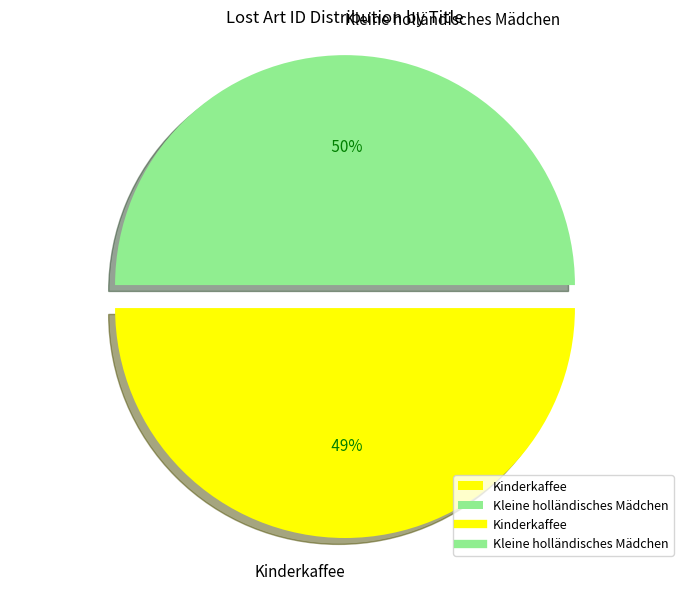

What is the change in value from Kinderkaffee to Kleine holländisches Mädchen?

+1